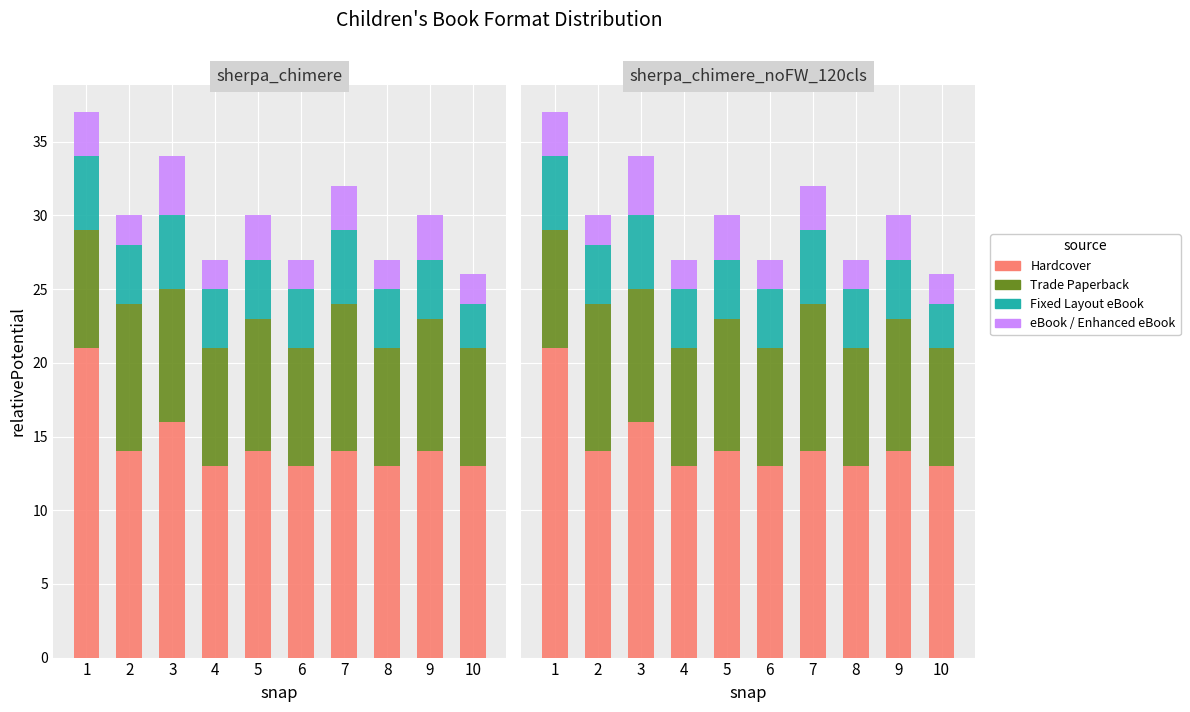

What is the total value across all series at 3?

34